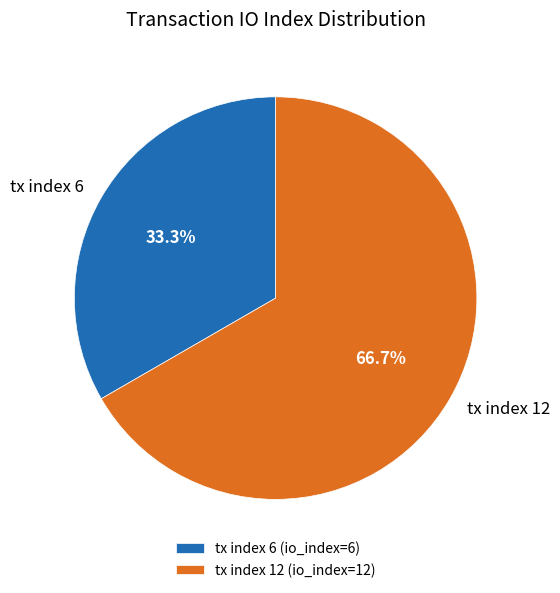

Which slice is the largest?

tx index 12